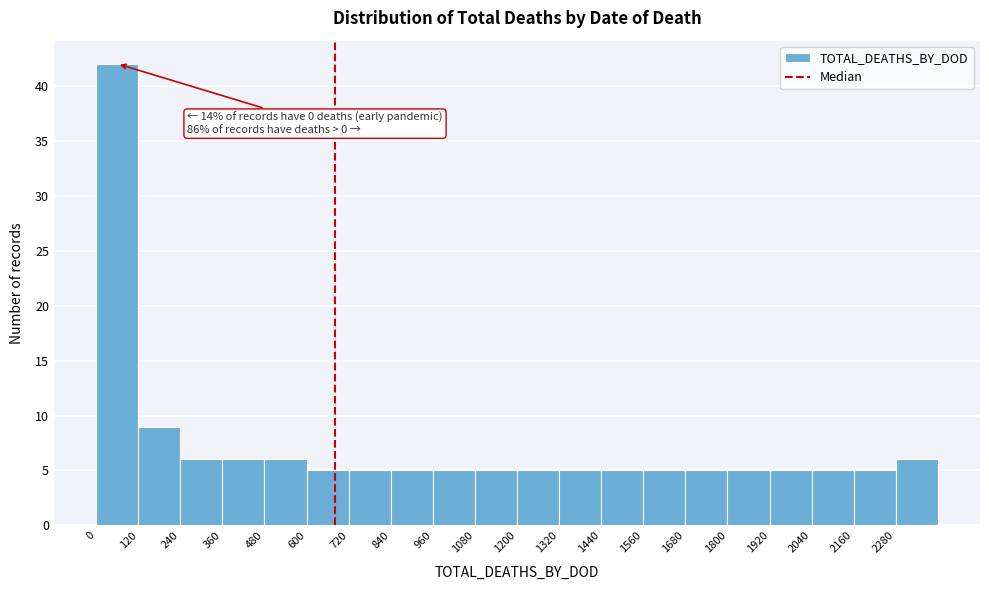

Over which range of the x-axis is the bar tallest?

0 to 120